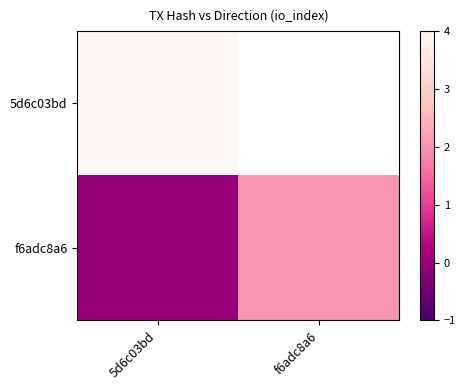

At which category does the chart reach its minimum across all series?

5d6c03bd